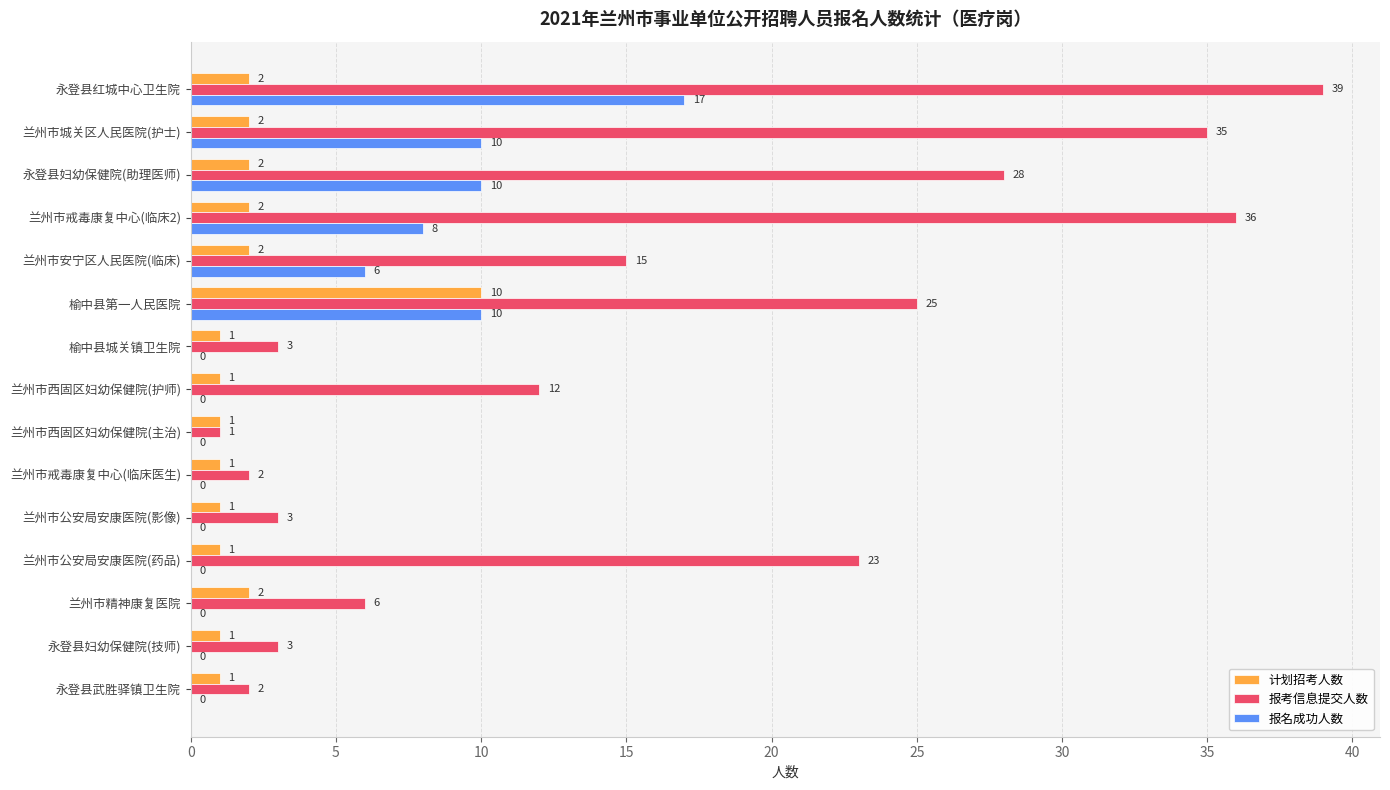

Between 兰州市西固区妇幼保健院(主治) and 榆中县城关镇卫生院, which series saw the biggest shift?

报考信息提交人数